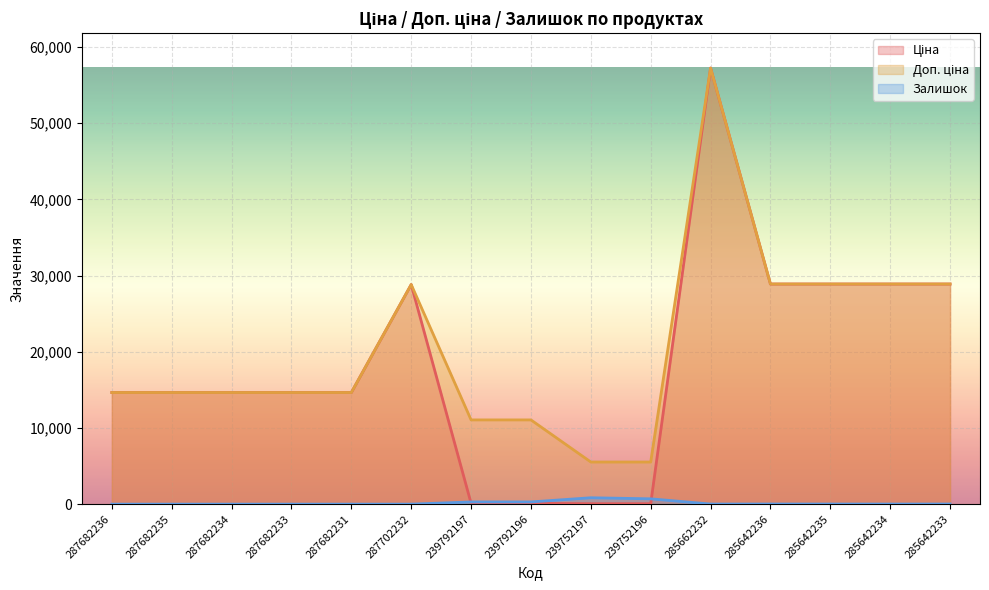

What is the difference between the Залишок values at 287682234 and 285642233?

16.0